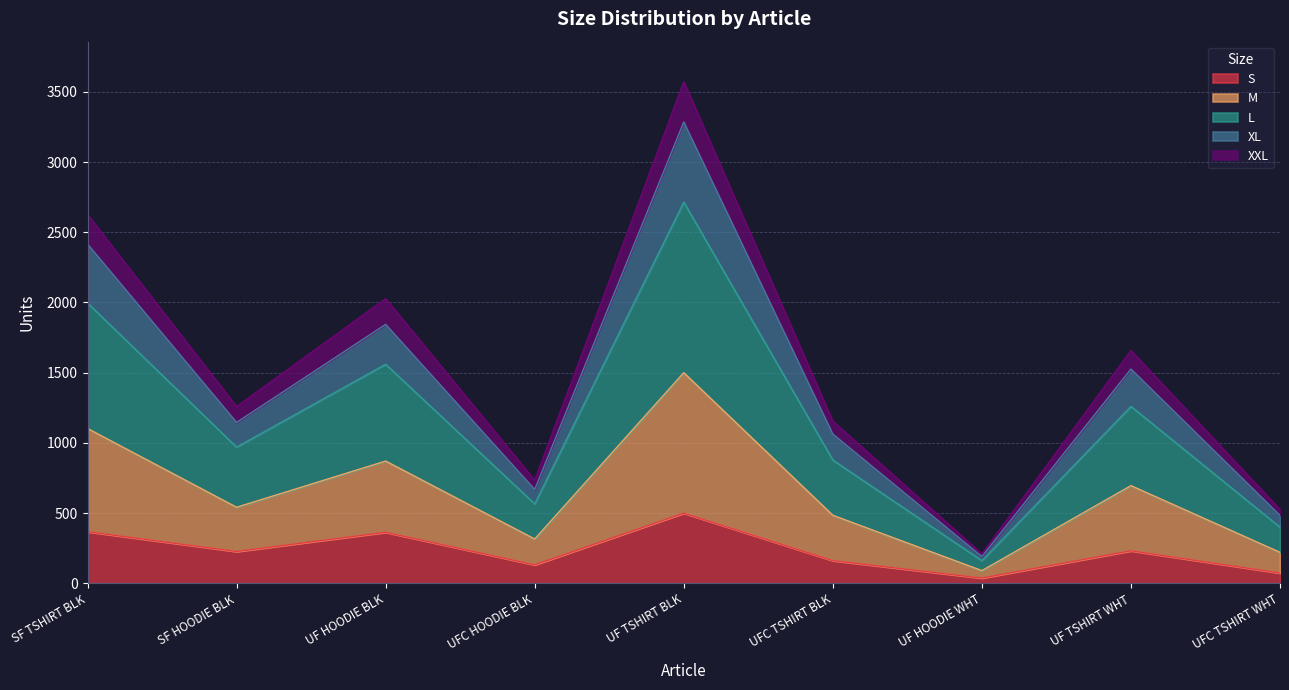

What is the value of the S point at the 3rd from the left?

364